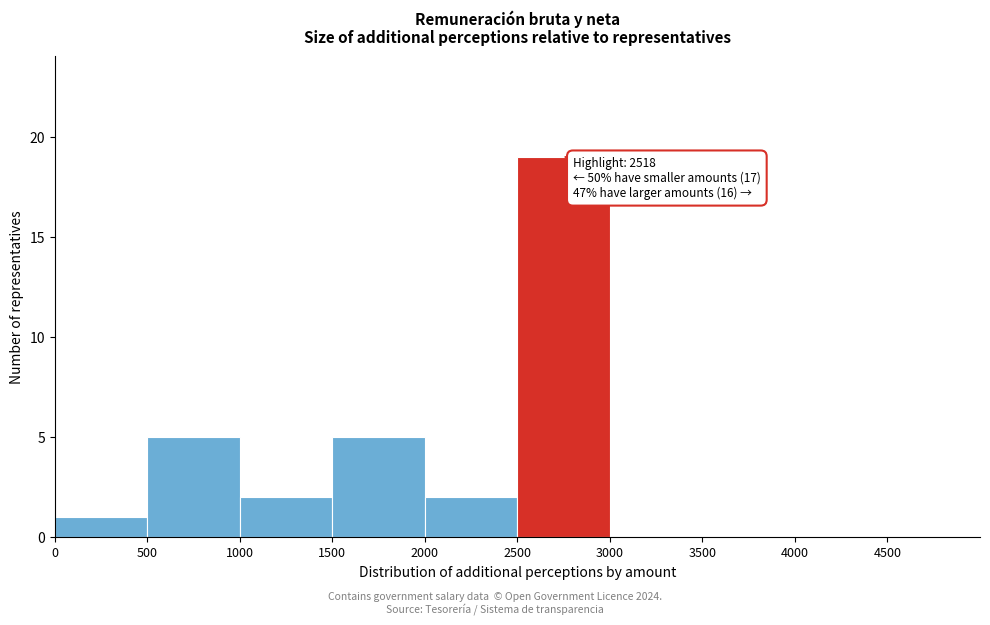

Which range on the x-axis has the tallest bar?

2500 to 3000